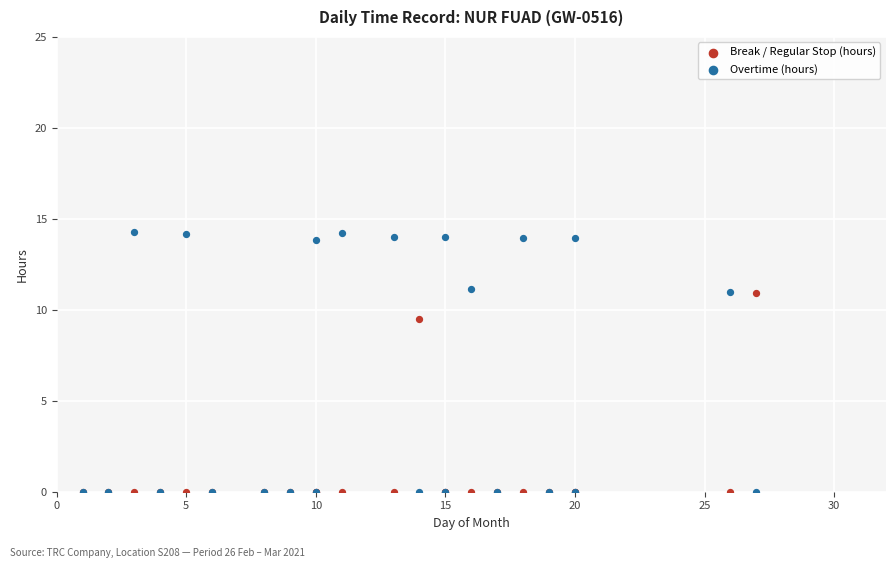

Which series has the widest spread of Y values?

Overtime (hours)